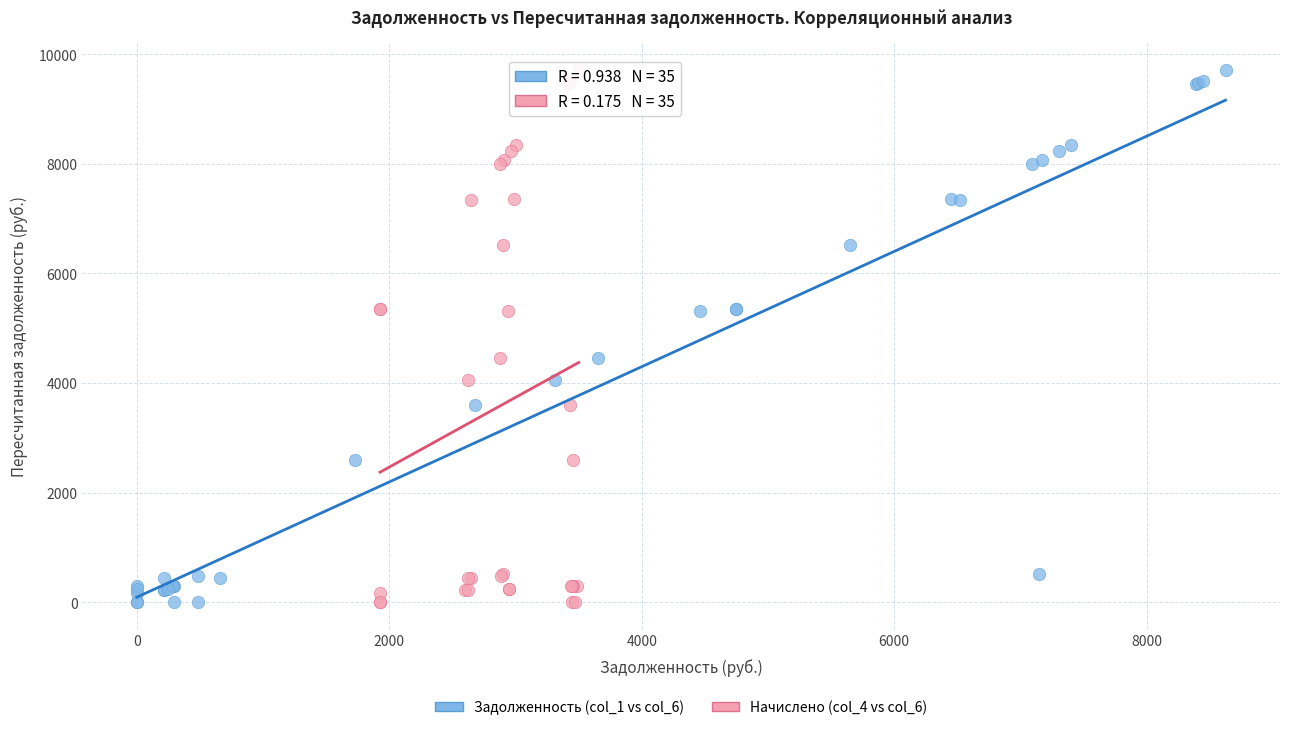

What are all the series names shown in the legend?

Задолженность (col_1 vs col_6), Начислено (col_4 vs col_6)